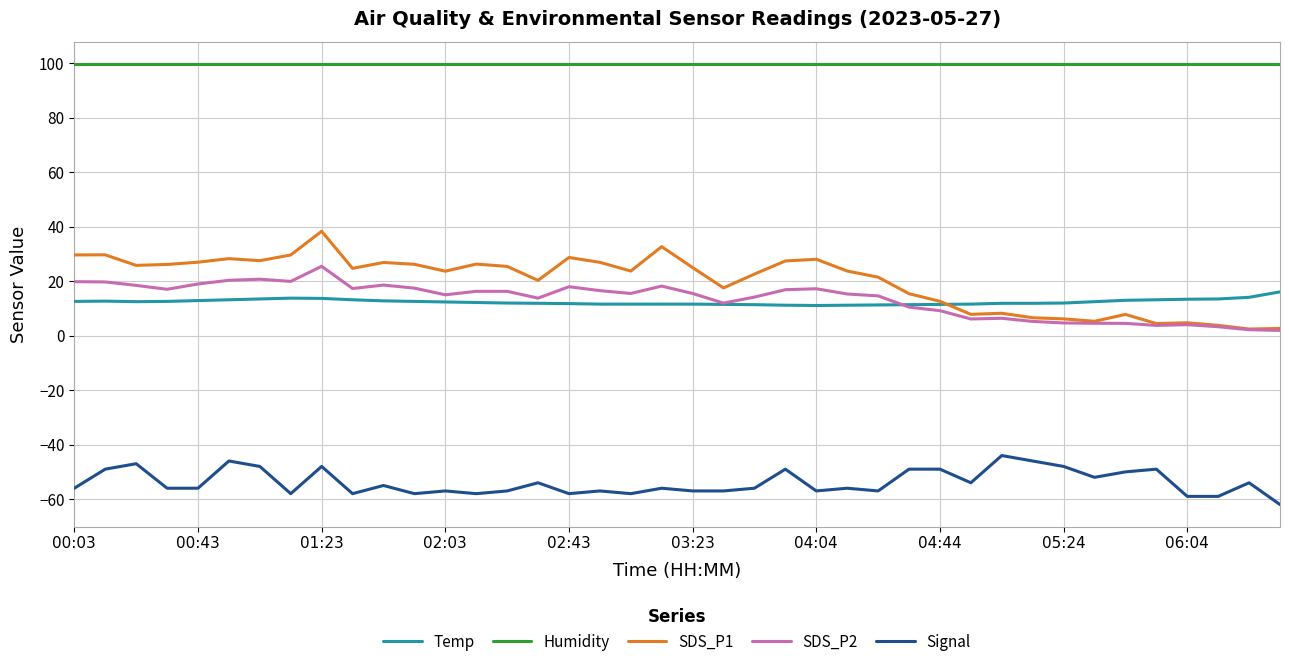

What are all the series names shown in the legend?

Temp, Humidity, SDS_P1, SDS_P2, Signal